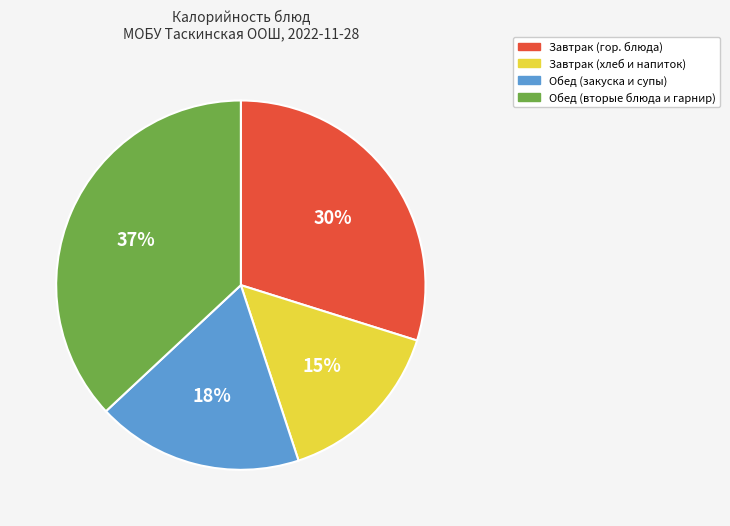

Is there any slice that represents more than half of the pie?

No